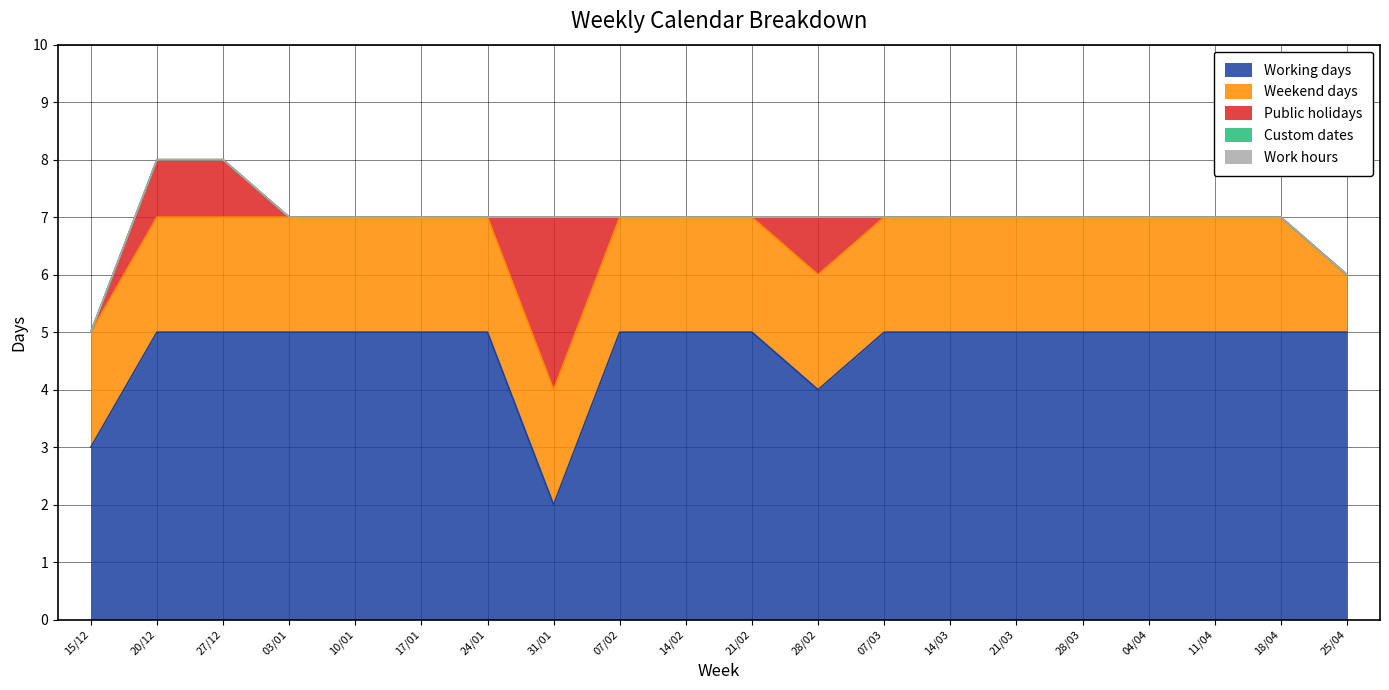

Which has a higher value, 31/01 or 15/12?

15/12